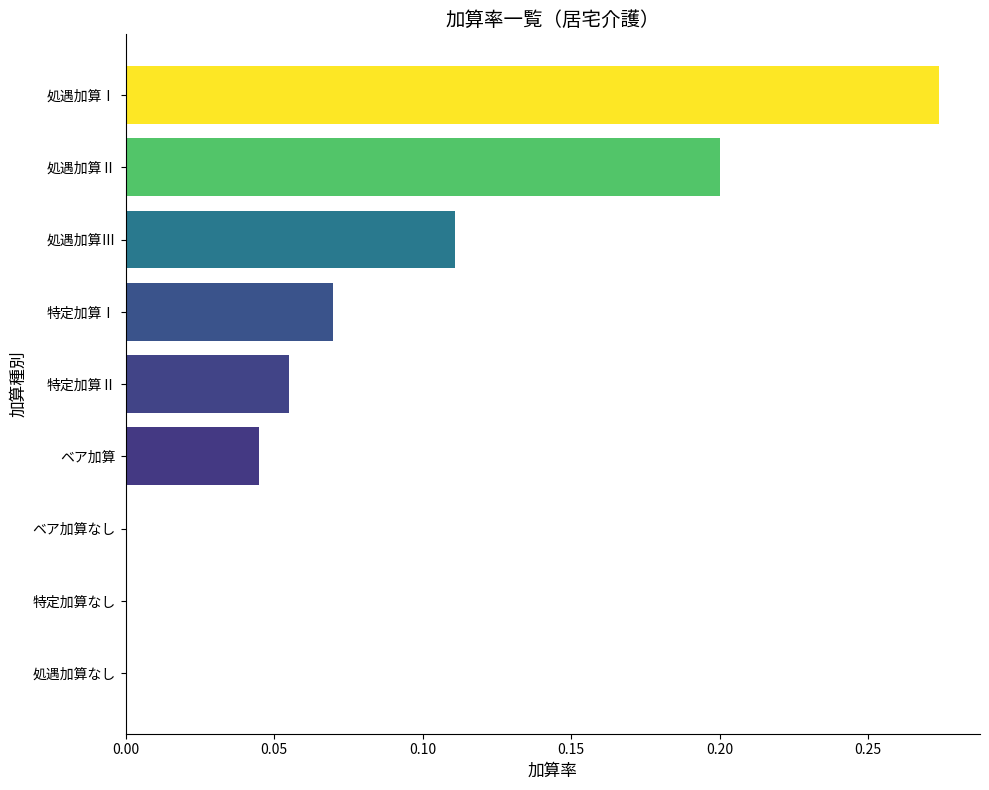

Is it true that the value at 特定加算なし is 0.0?

True